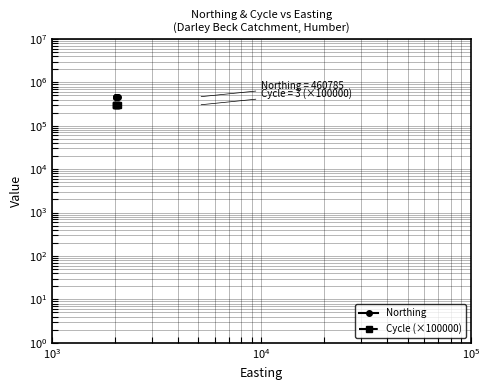

Read the Cycle (×100000) value at $\mathdefault{10^{4}}$.

300000